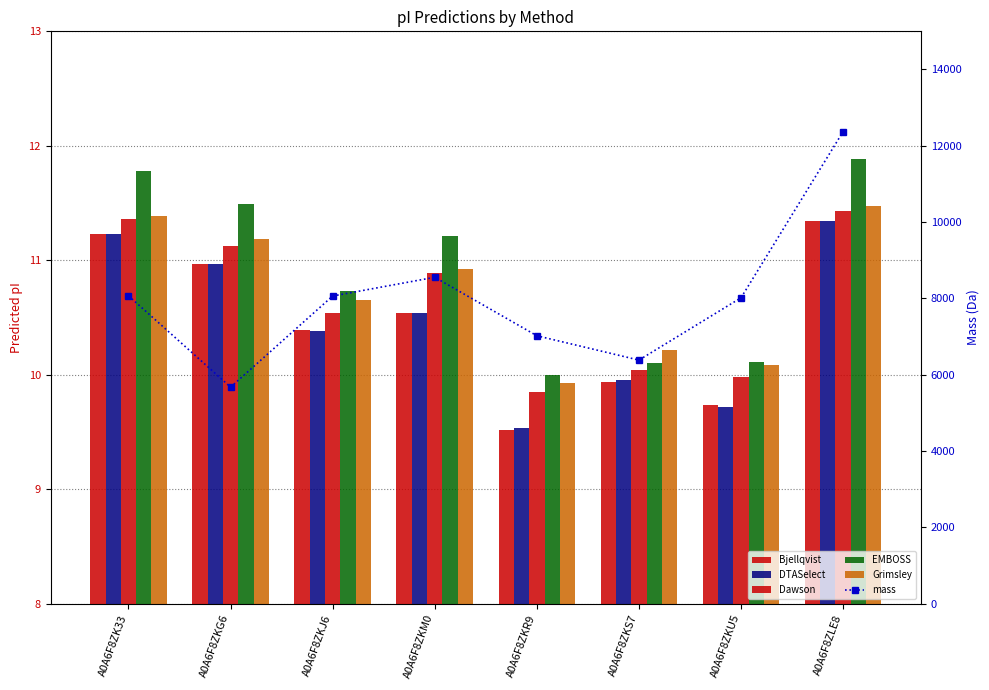

How many groups of bars are there?

8